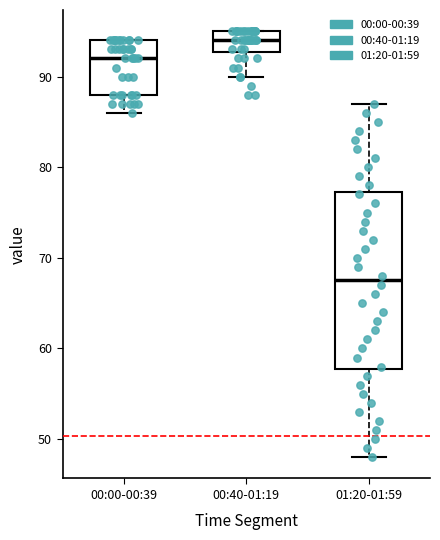

Which box has the highest median line?

00:40-01:19